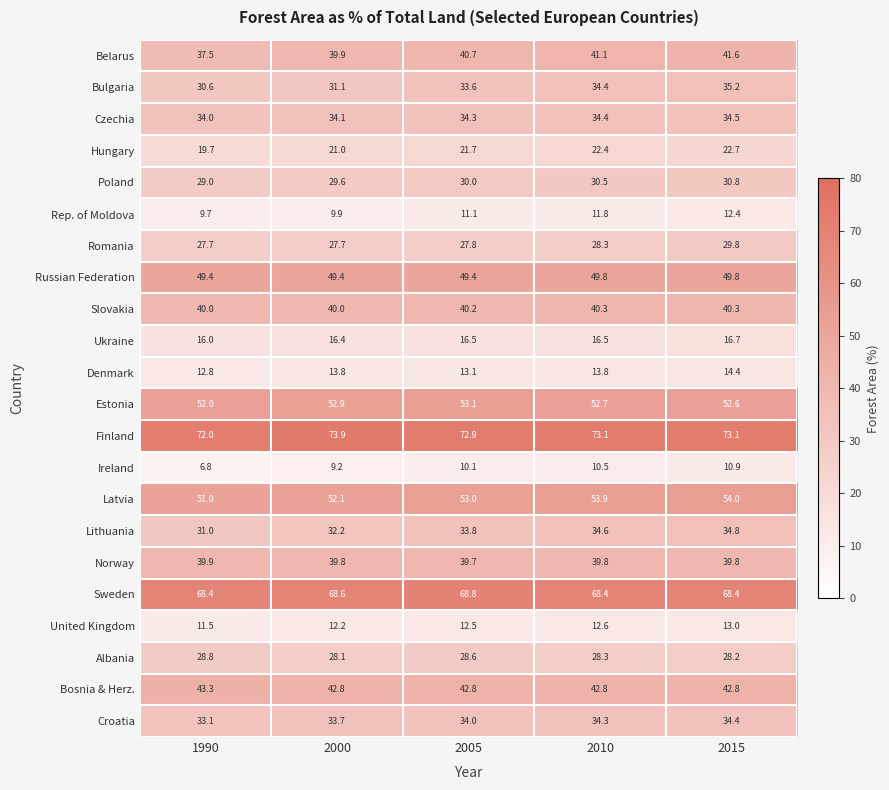

What is the spread (max minus min) of values at 2005?

62.8